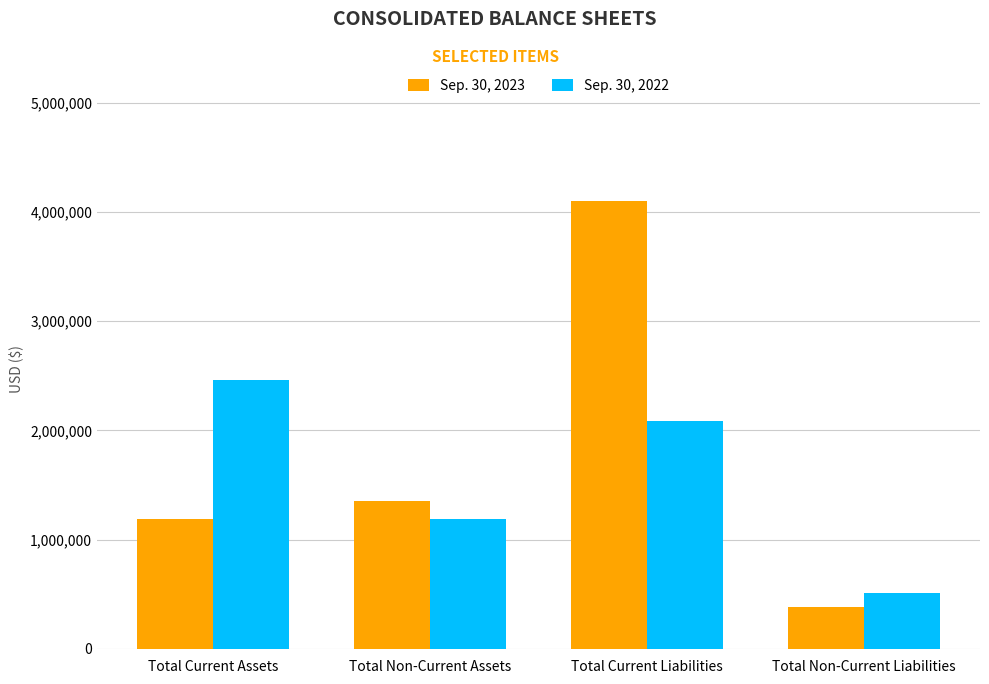

Which label corresponds to the smallest value in the chart?

Total Non-Current Liabilities